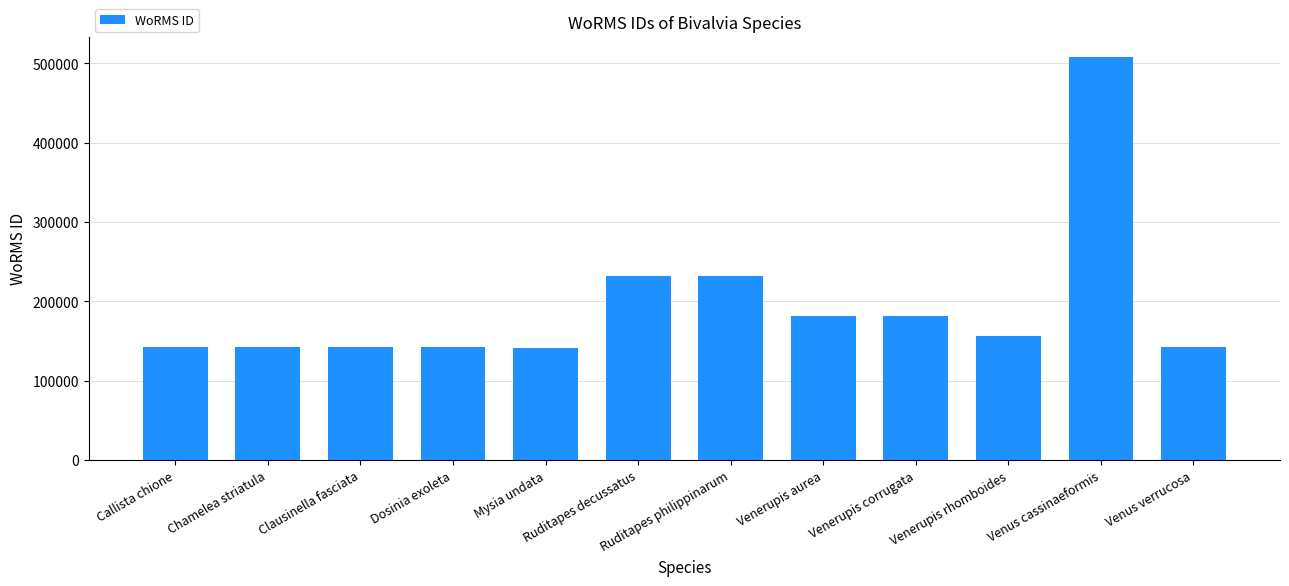

Between Callista chione and Venerupis corrugata, which is larger?

Venerupis corrugata